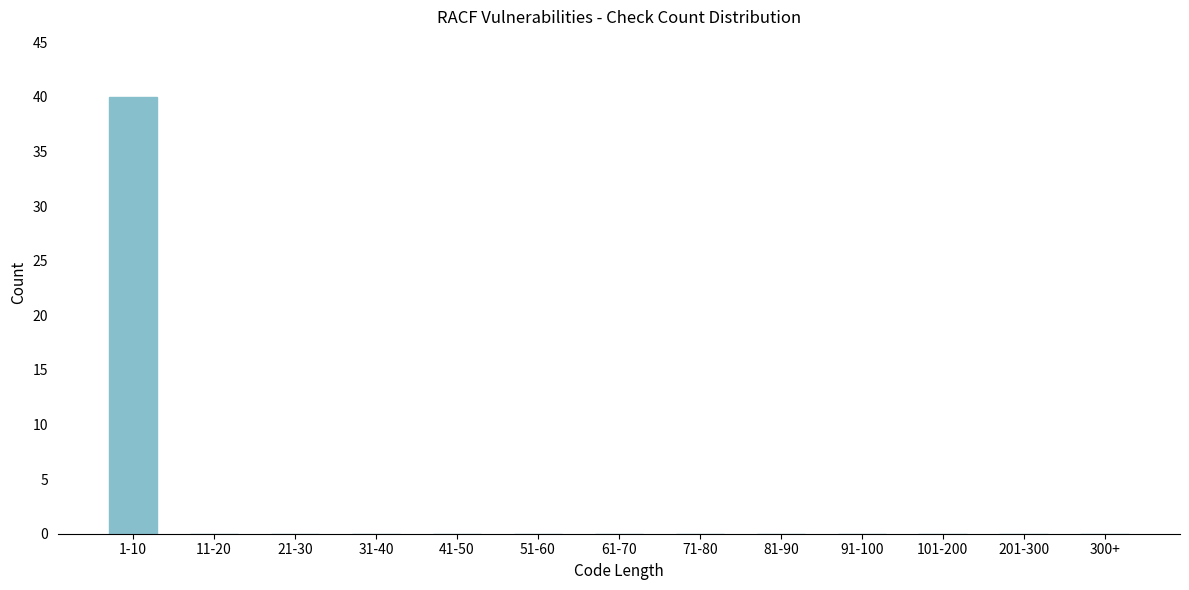

What is the sum of all values?

40